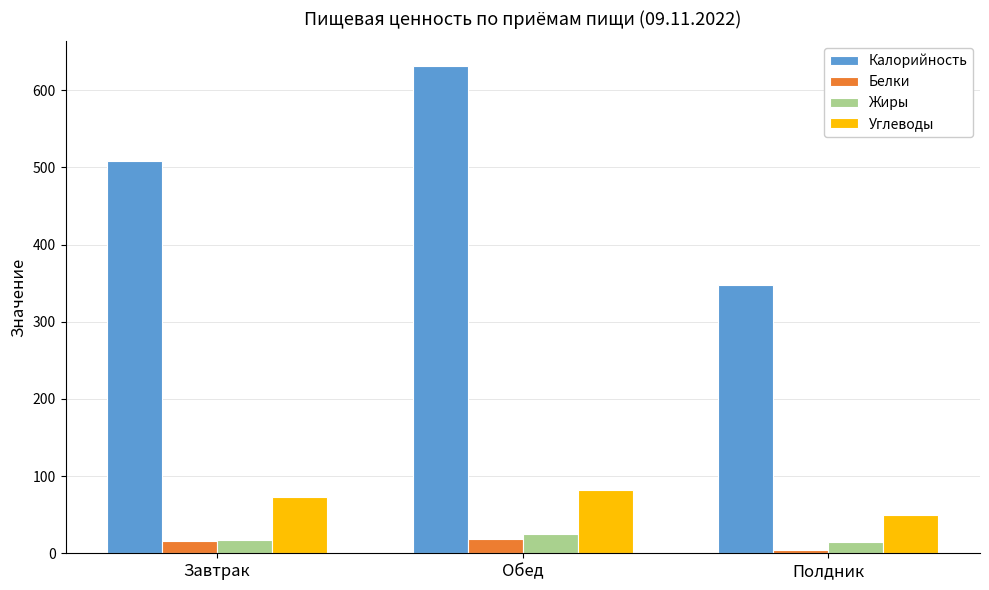

How many series are shown in this chart?

4